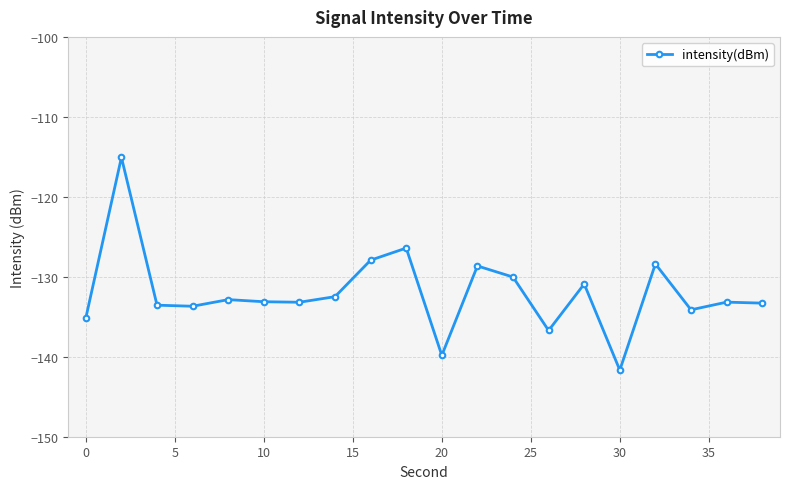

How many lines are shown in the chart?

1